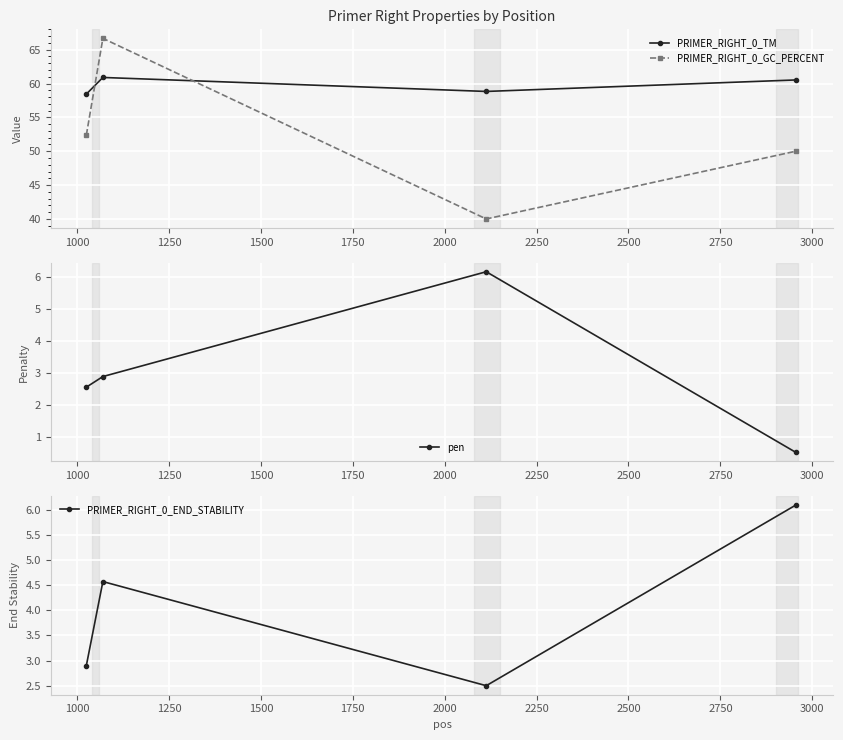

Reading right to left, transcribe all the data shown in this chart.

PRIMER_RIGHT_0_TM: 60.5	58.8	60.9	58.4
PRIMER_RIGHT_0_GC_PERCENT: 50.0	40.0	66.7	52.4
pen: 0.5	6.2	2.9	2.6
PRIMER_RIGHT_0_END_STABILITY: 6.1	2.5	4.6	2.9